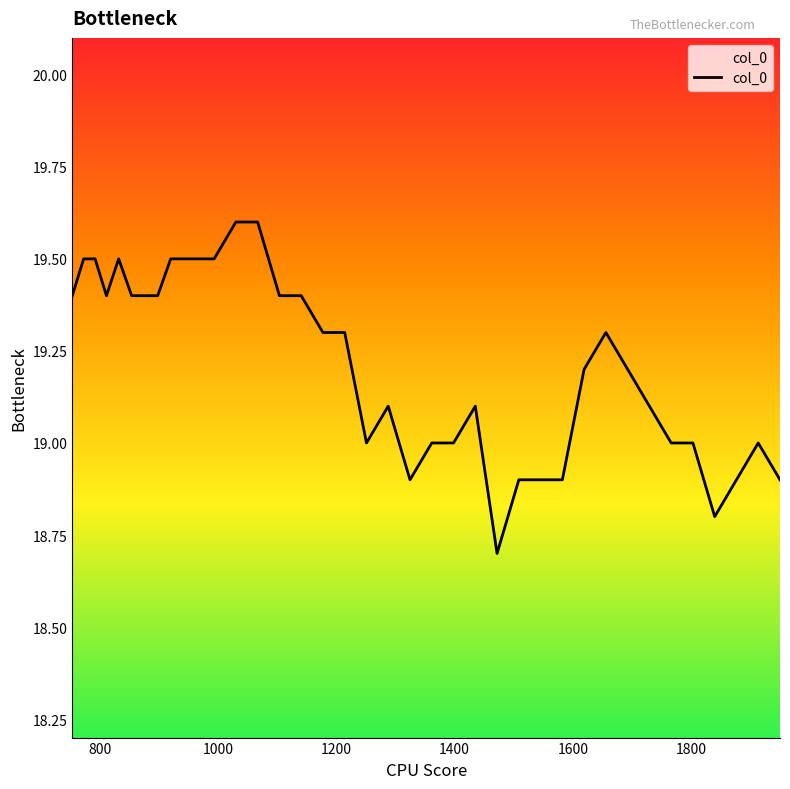

What is the minimum value shown in the chart?

18.7